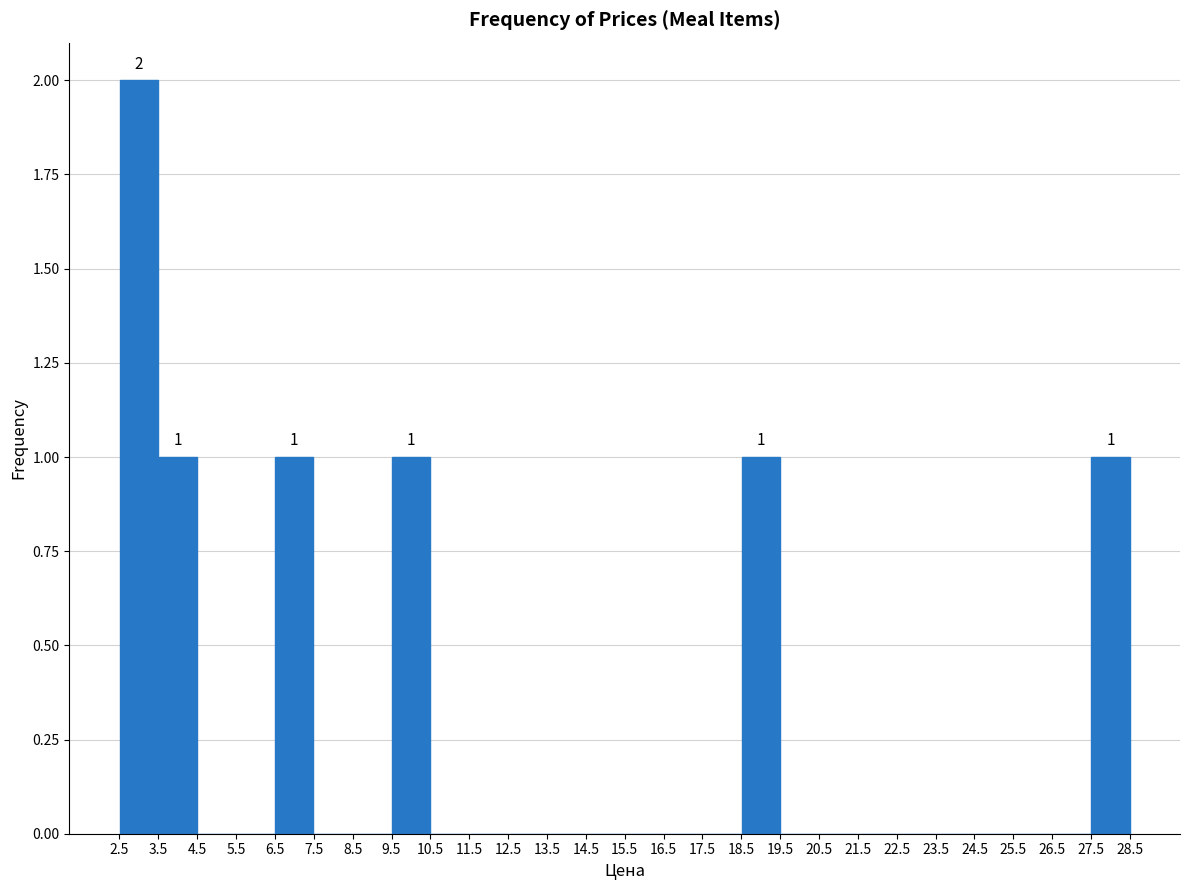

Over which range of the x-axis is the bar tallest?

2.5 to 3.5